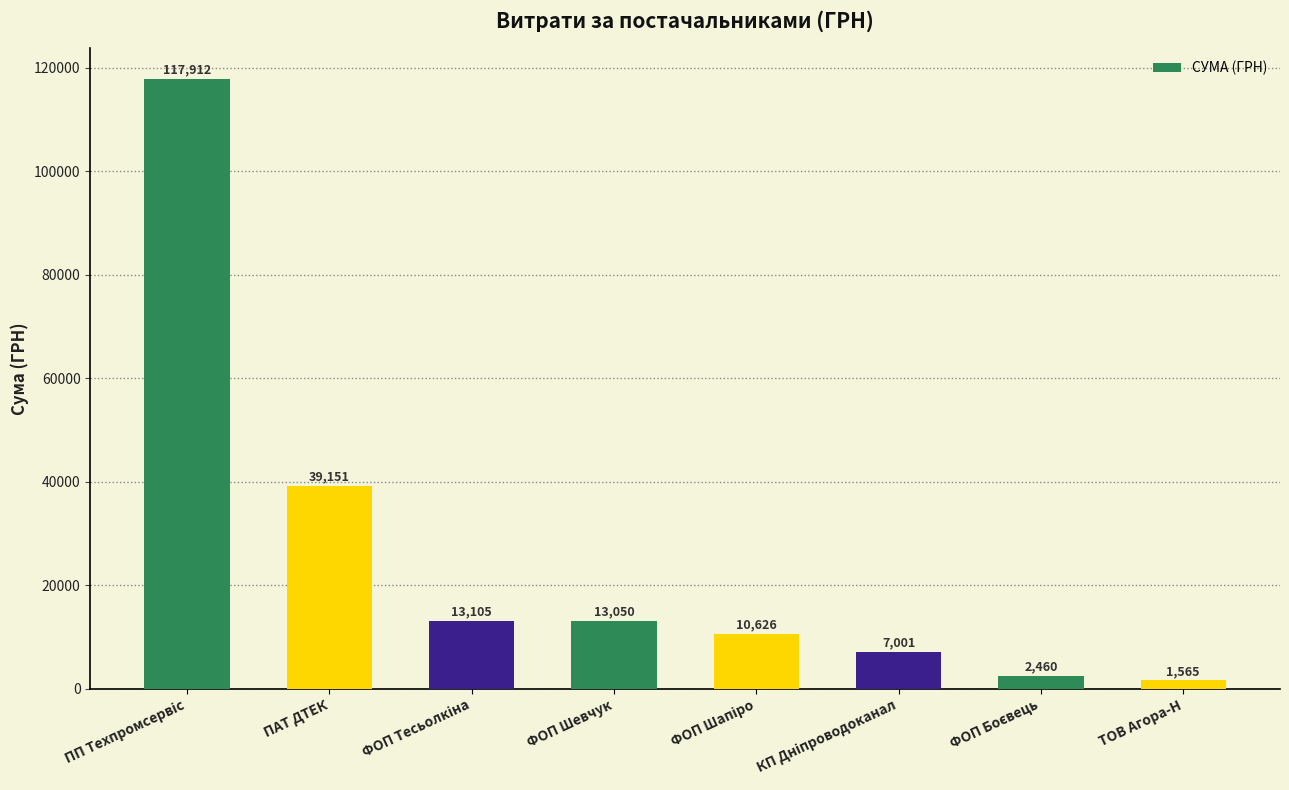

What is the difference between the maximum and minimum values?

116347.0